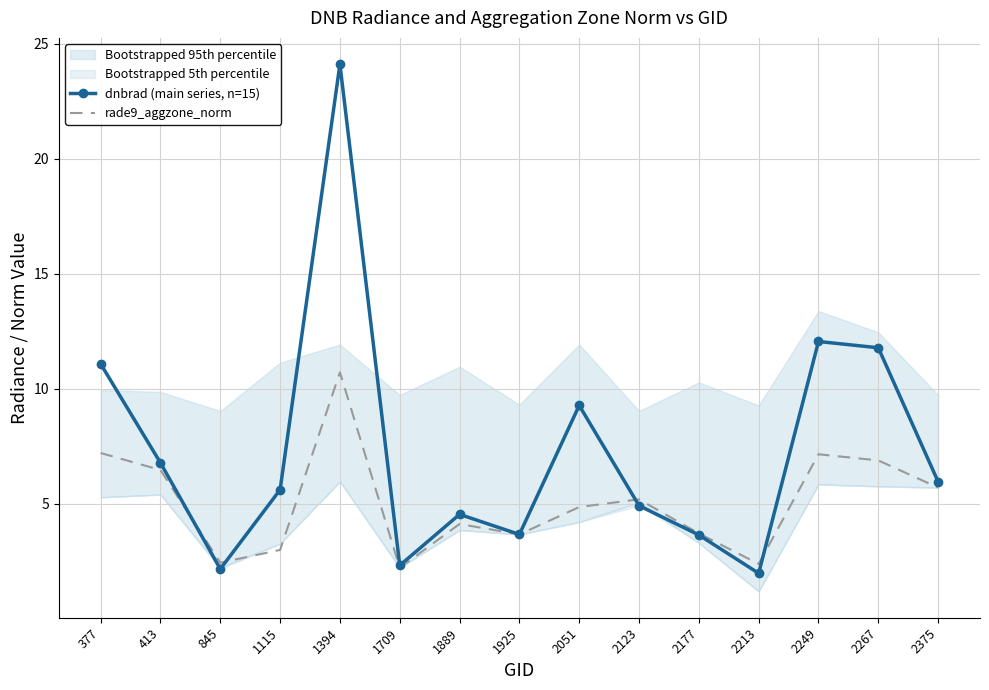

Reading left to right, transcribe all the data shown in this chart.

dnbrad (main series, n=15): 11.1	6.8	2.2	5.6	24.1	2.3	4.5	3.7	9.3	4.9	3.6	2.0	12.1	11.8	6.0
rade9_aggzone_norm: 7.2	6.5	2.4	3.0	10.7	2.2	4.1	3.7	4.9	5.2	3.7	2.4	7.1	6.9	5.7